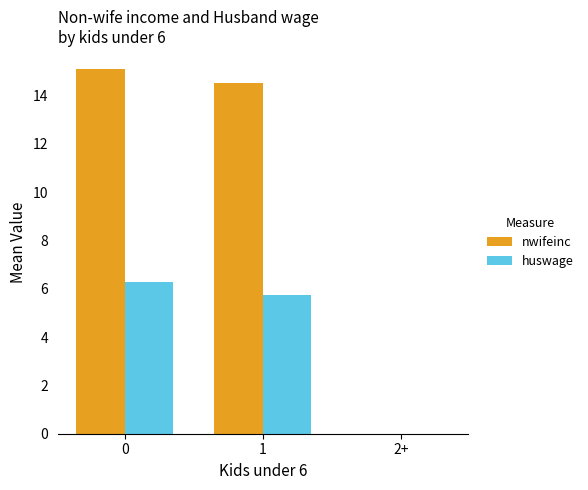

Read the huswage value at 0.

6.3